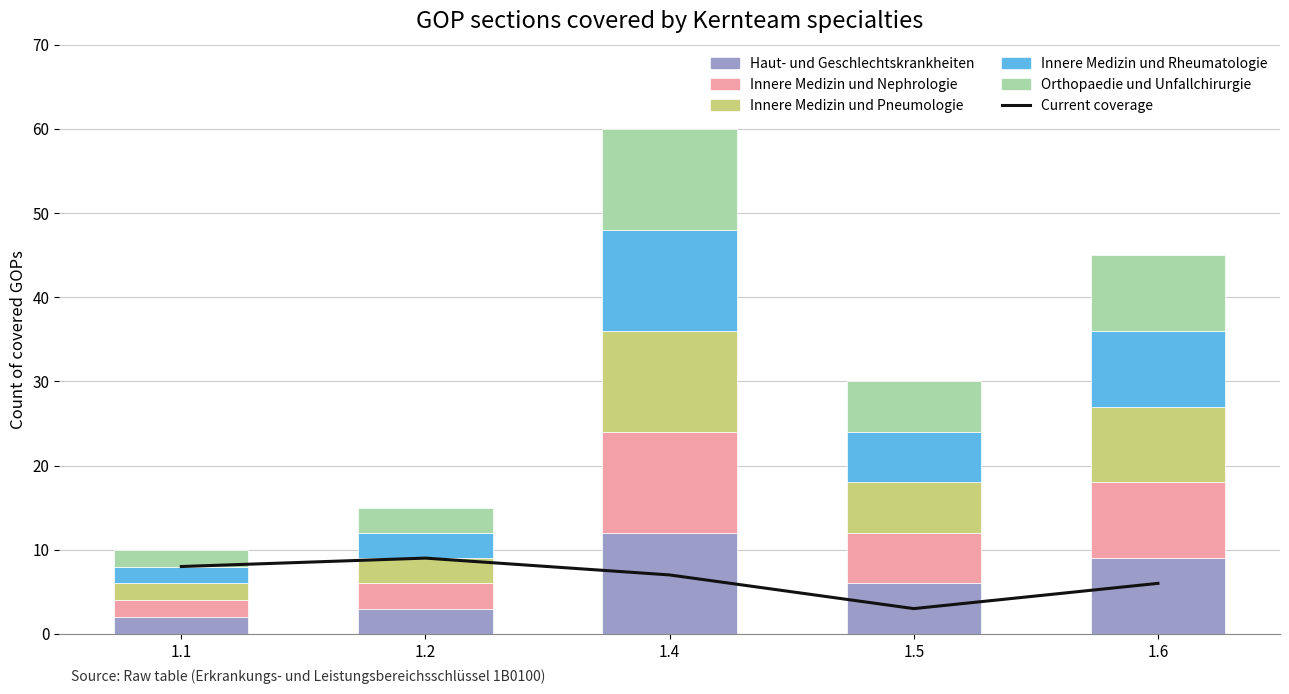

Which category has the highest value across all series?

1.4